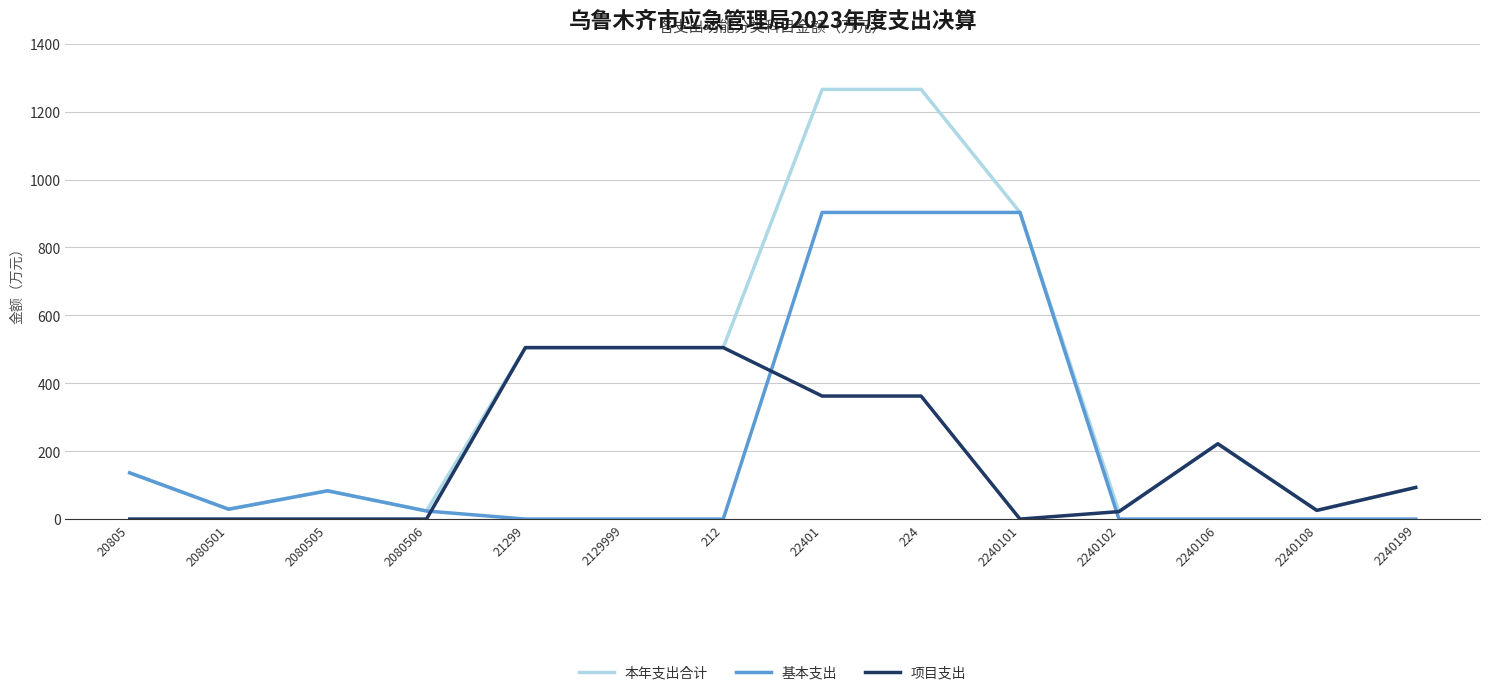

The 项目支出 series shows 362.4 at 224. True or false?

True